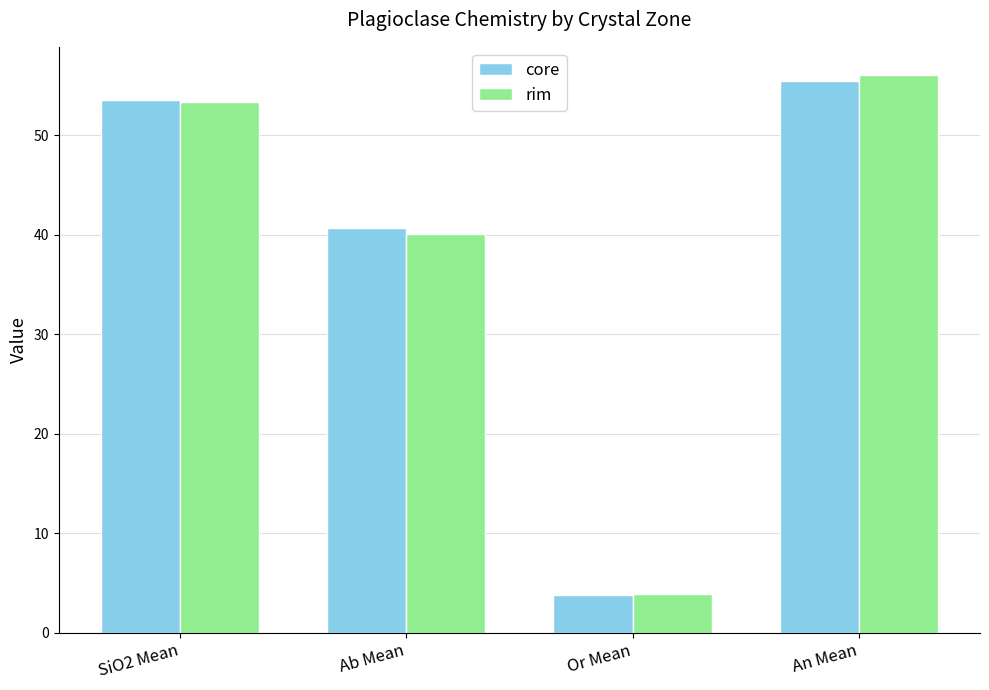

At which label is core closest to 29?

Ab Mean